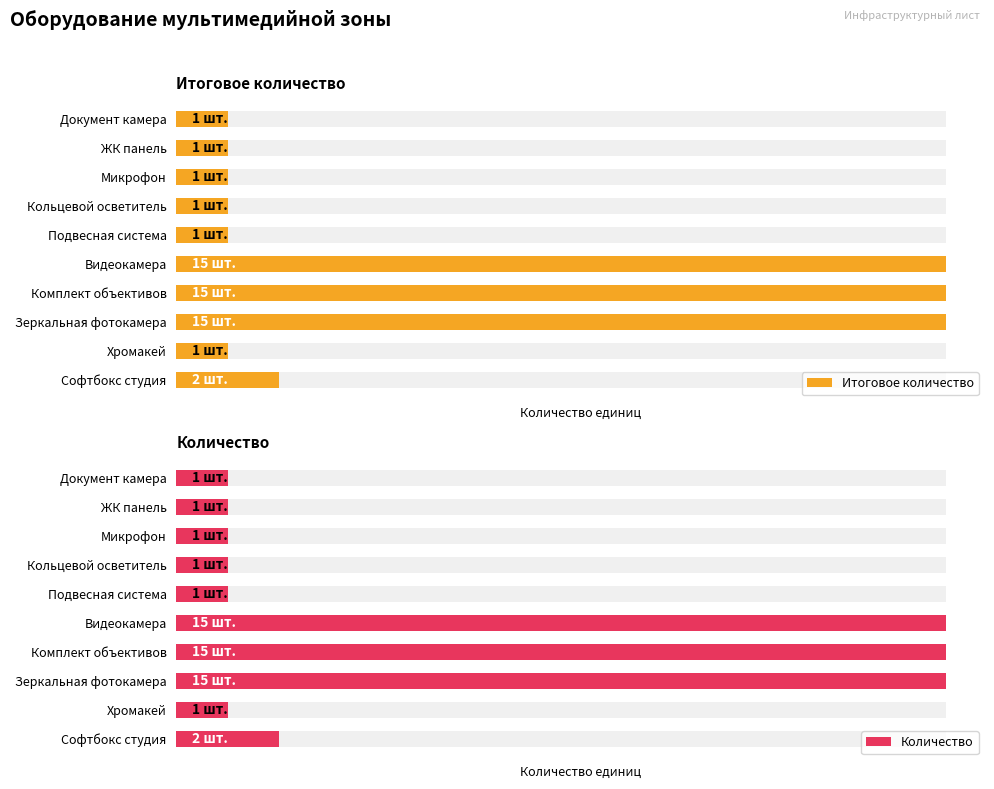

At 0, list the series in order from smallest to largest.

Итоговое количество, Количество